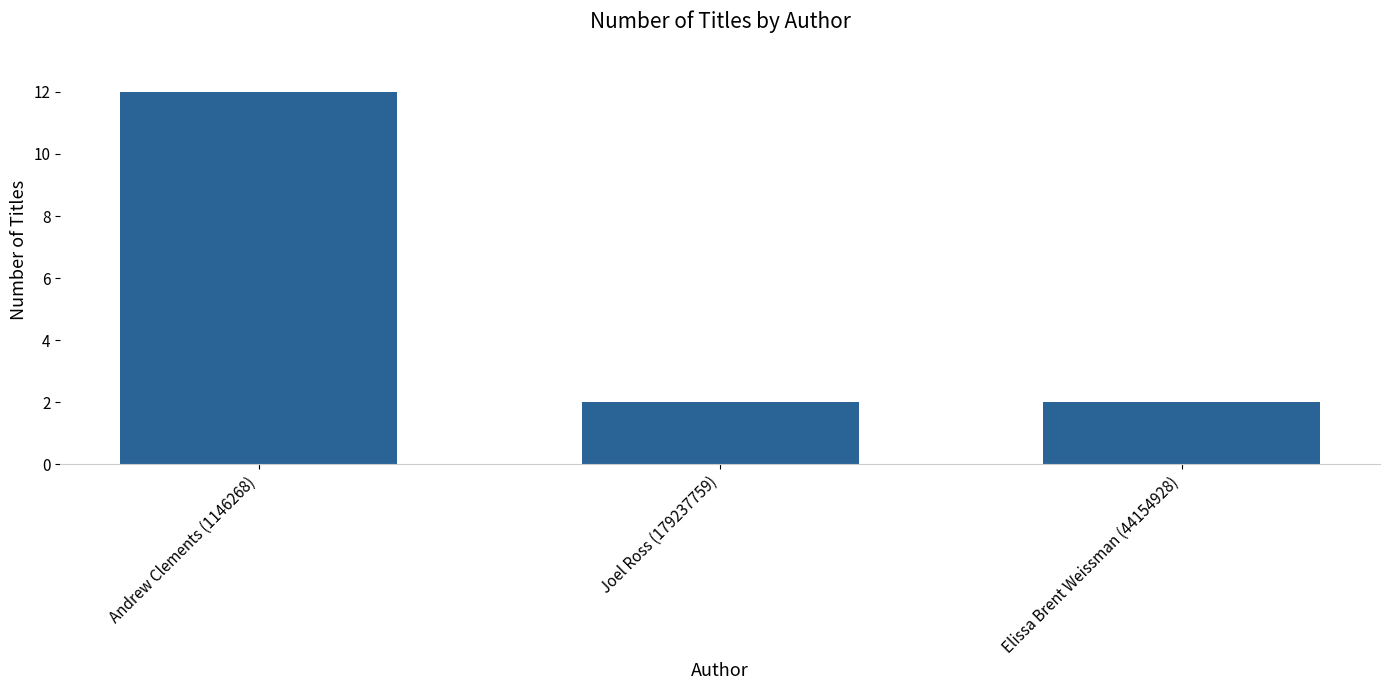

What is the value of the 1st bar from the left?

12